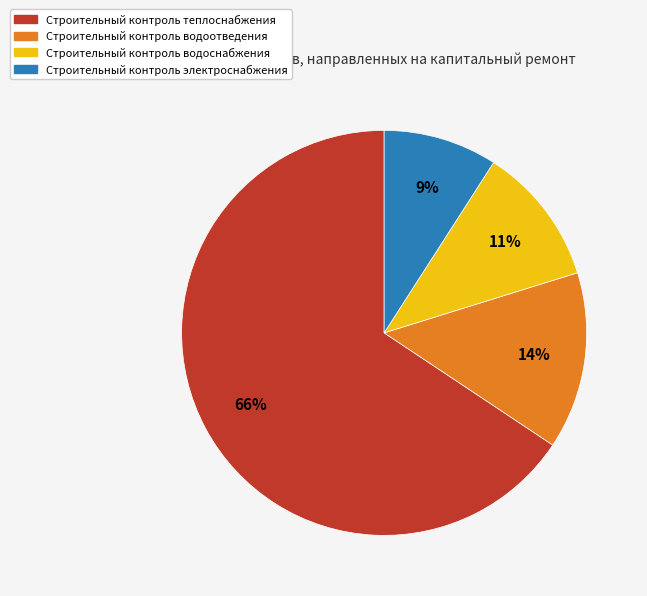

True or false: Строительный контроль водоотведения accounts for 28% of the total.

False